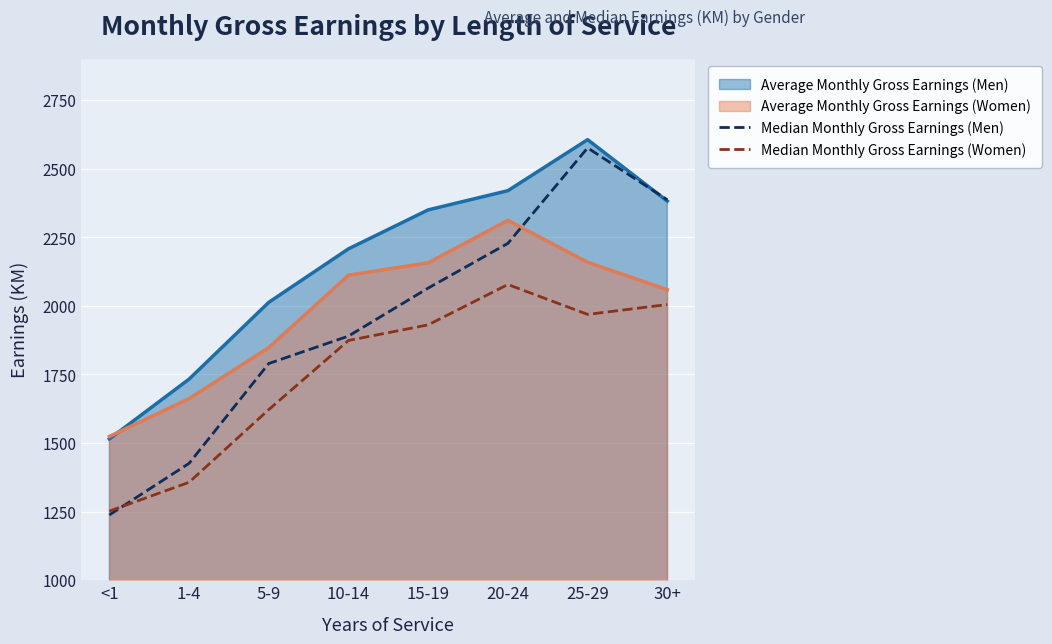

What is the average value of the Median Monthly Gross Earnings (Men) series?

1950